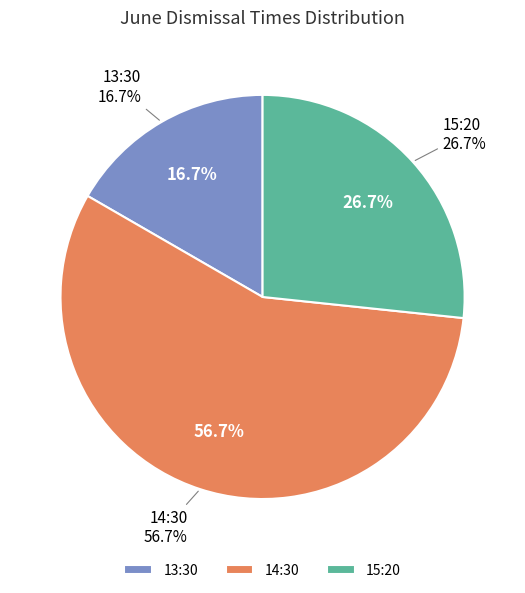

How many segments does this pie chart have?

3